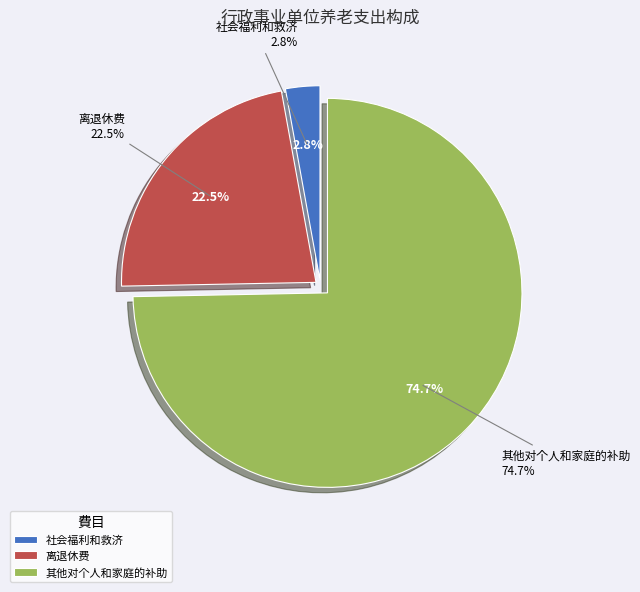

How many segments does this pie chart have?

3